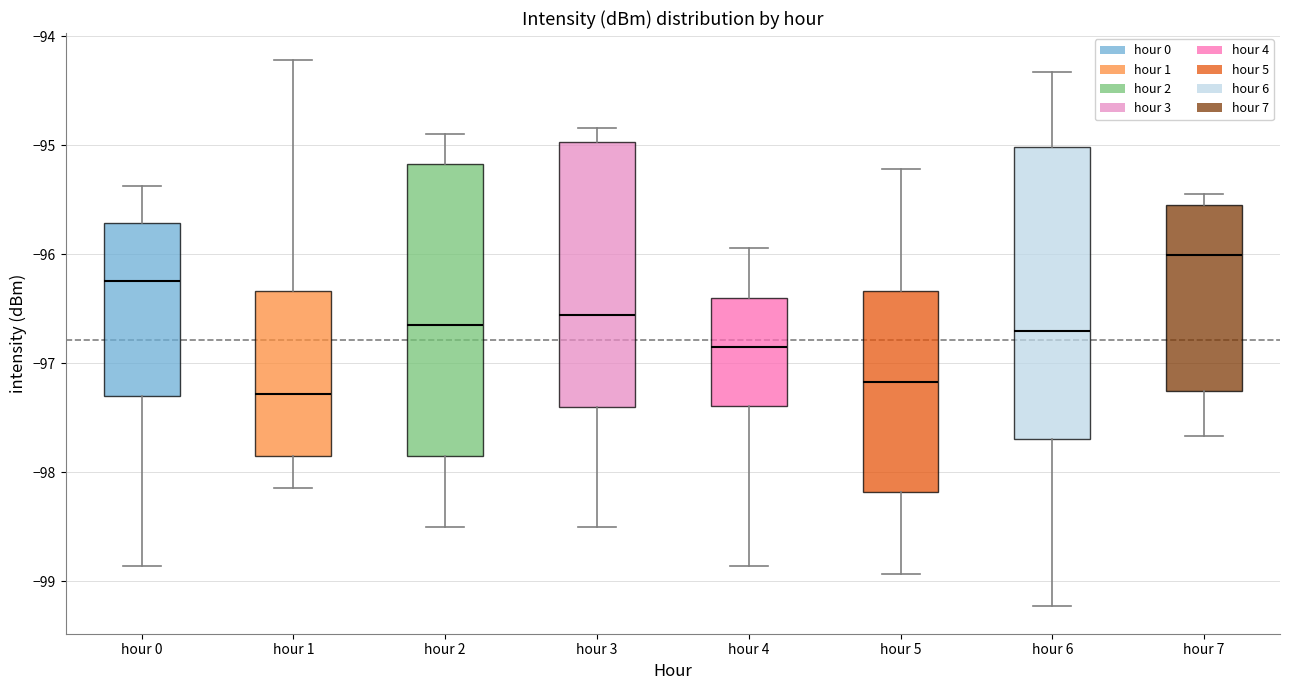

Reading left to right, transcribe this box plot: for each box, give where its median line is, the range the box spans, and where its two whiskers end, as read against the y-axis. The values are not printed on the chart, so give them approximately, as read against the axis.

hour 0: median -96.2, box -97.3 to -95.7, whiskers -98.9 to -95.4
hour 1: median -97.3, box -97.8 to -96.3, whiskers -98.1 to -94.2
hour 2: median -96.6, box -97.8 to -95.2, whiskers -98.5 to -94.9
hour 3: median -96.6, box -97.4 to -95.0, whiskers -98.5 to -94.8
hour 4: median -96.8, box -97.4 to -96.4, whiskers -98.9 to -95.9
hour 5: median -97.2, box -98.2 to -96.3, whiskers -98.9 to -95.2
hour 6: median -96.7, box -97.7 to -95.0, whiskers -99.2 to -94.3
hour 7: median -96.0, box -97.3 to -95.5, whiskers -97.7 to -95.4